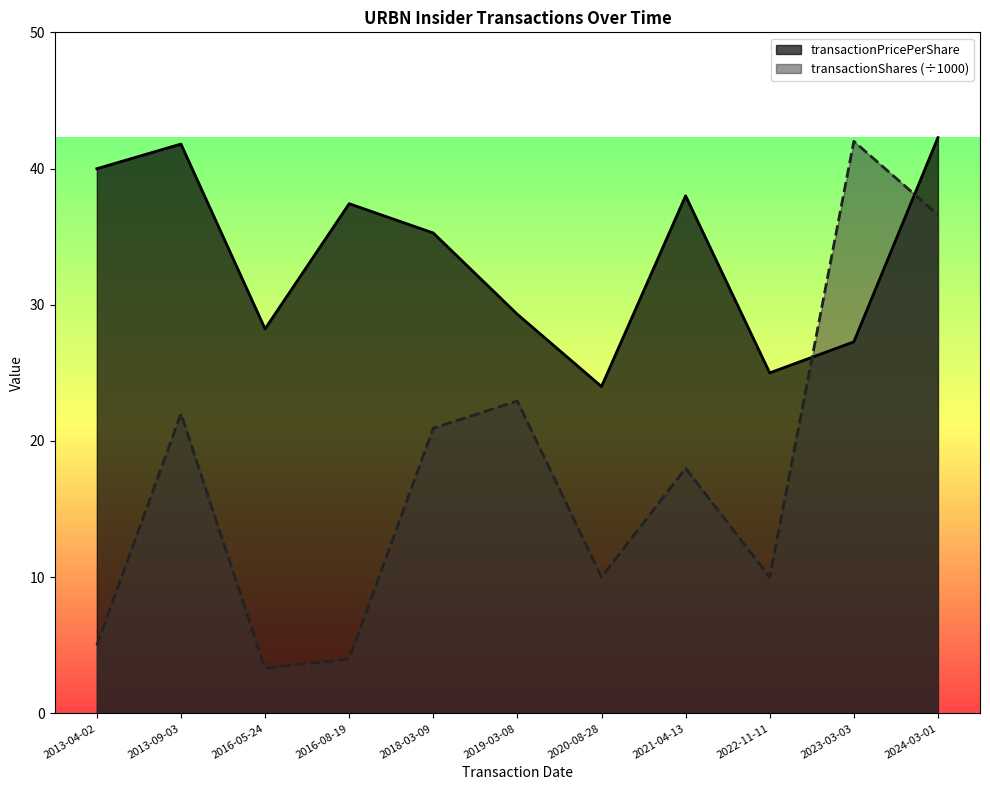

True or false: transactionPricePerShare and transactionShares cross at least once.

True